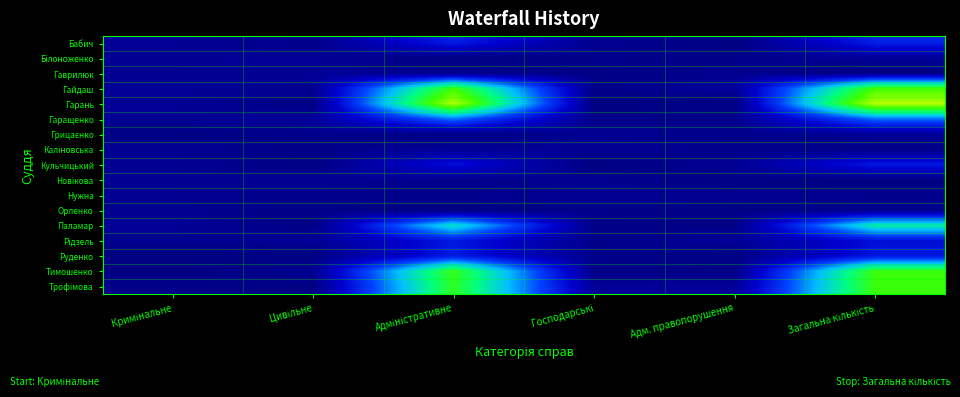

Rank the series at Цивільне from lowest to highest value.

Трофімова, Руденко, Кульчицький, Гарань, Паламар, Орленко, Каліновська, Бабич, Нужна, Грицаєнко, Гайдаш, Тимошенко, Новікова, Рідзель, Білоноженко, Гаврилюк, Гаращенко